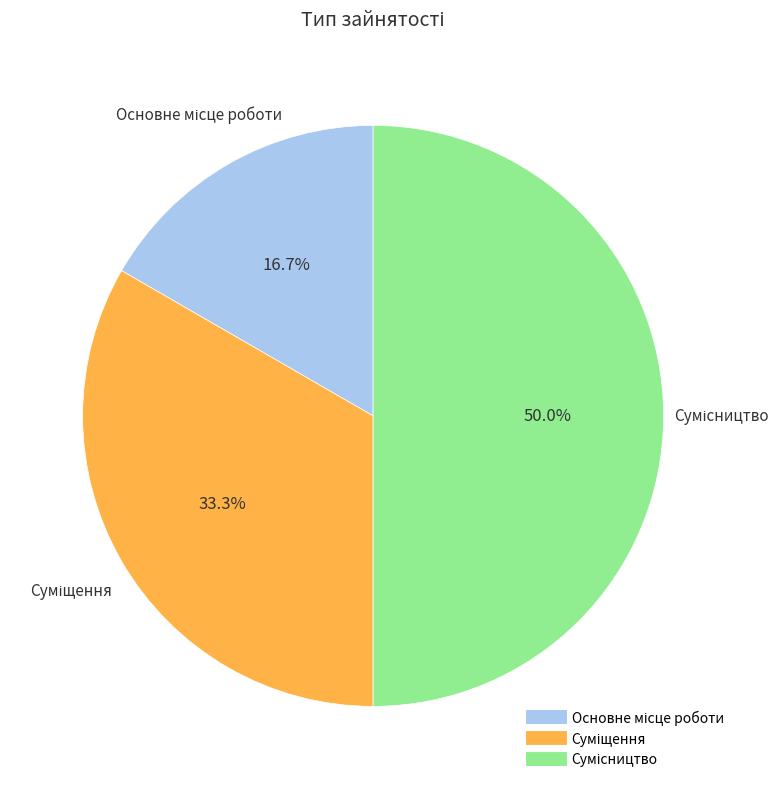

To the nearest percent, what is the combined percentage of Сумісництво and Суміщення?

83%